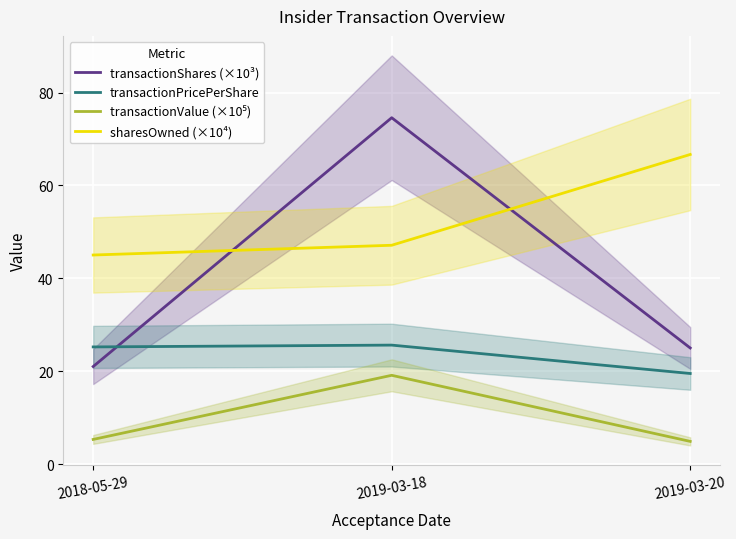

Between 2019-03-18 and 2019-03-20, which series saw the biggest shift?

transactionShares (×10³)